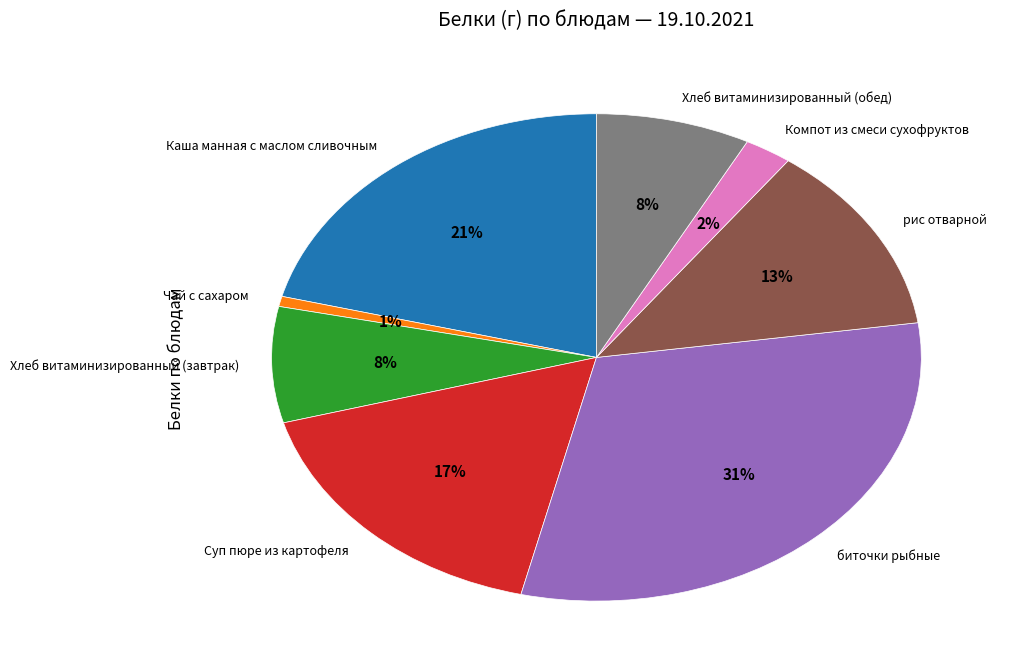

What is the smallest slice in the pie chart?

Чай с сахаром